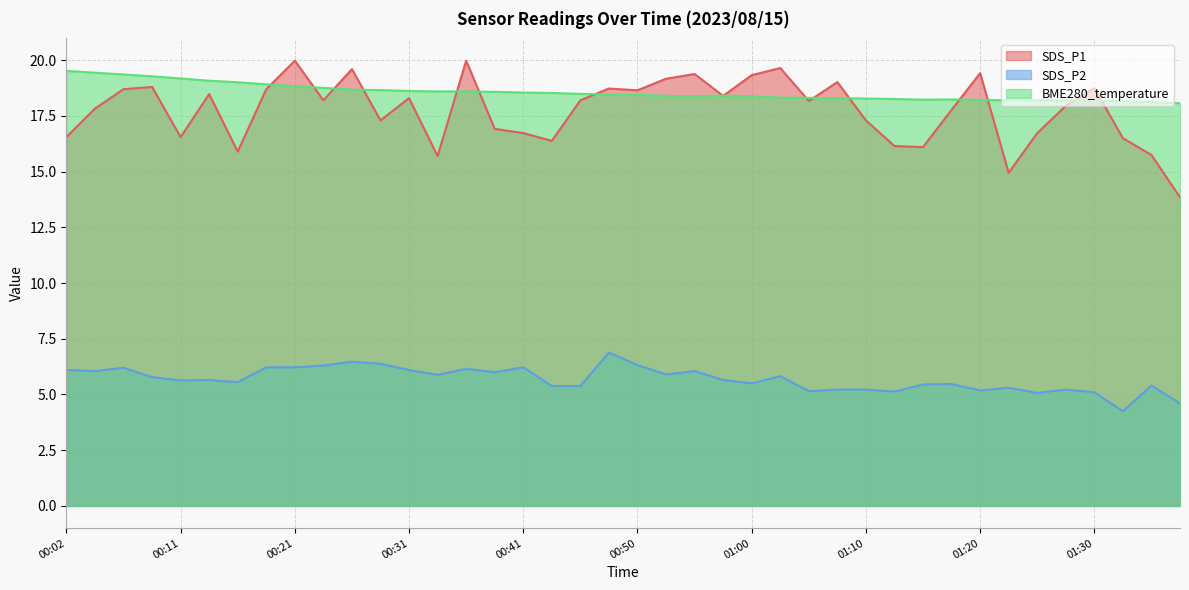

Which series changed the most between 00:07 and 01:18?

BME280_temperature